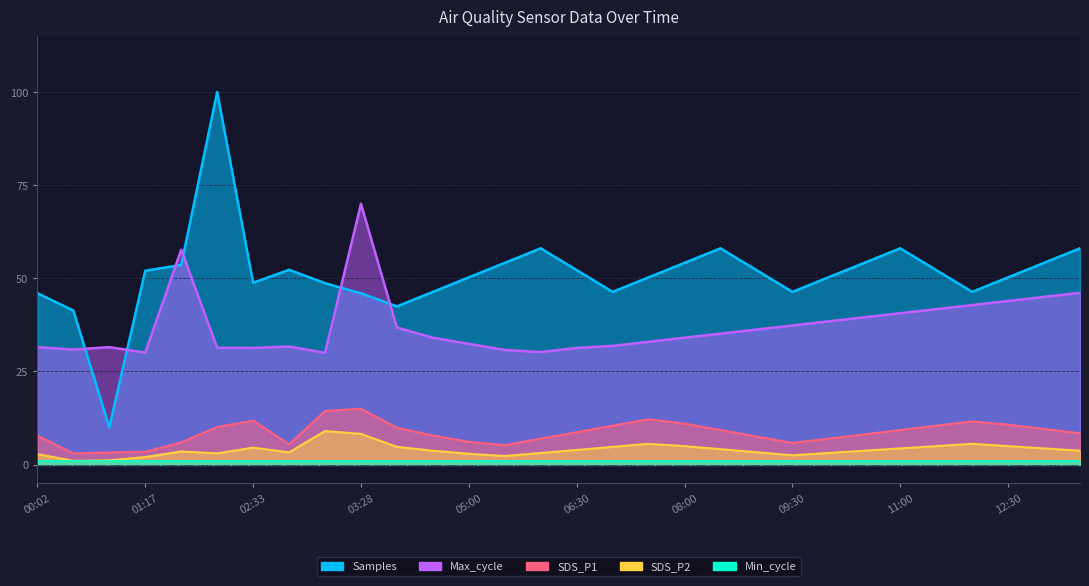

What is the difference between the second highest and minimum values in the SDS_P2 series?

7.2